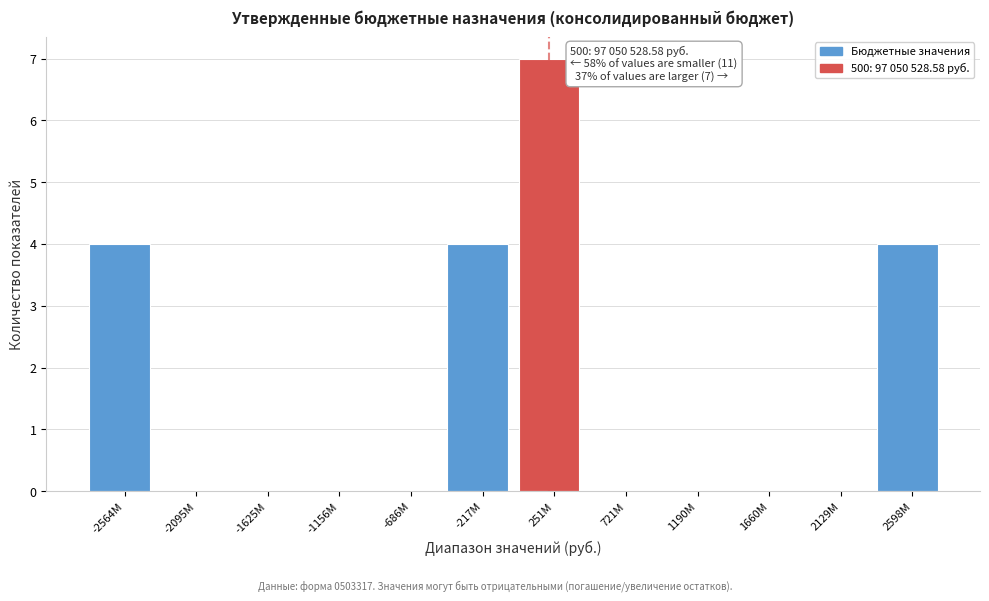

Reading right to left, extract all data points from this chart.

2598M=4	2129M=0	1660M=0	1190M=0	721M=0	251M=7	-217M=4	-686M=0	-1156M=0	-1625M=0	-2095M=0	-2564M=4